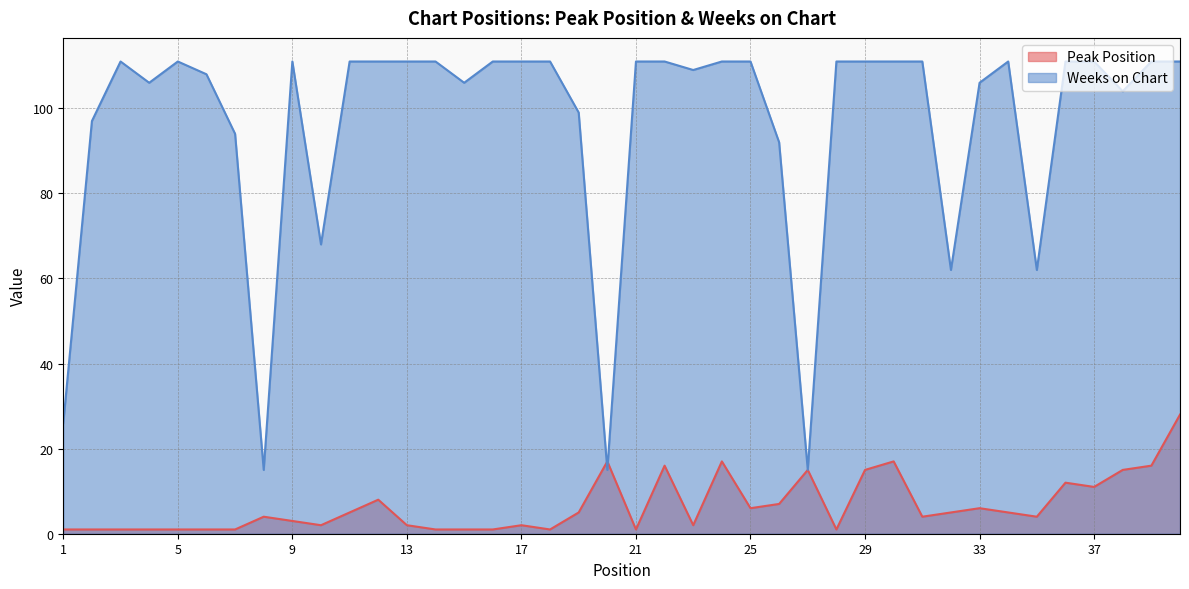

What are all the series names shown in the legend?

Peak Position, Weeks on Chart